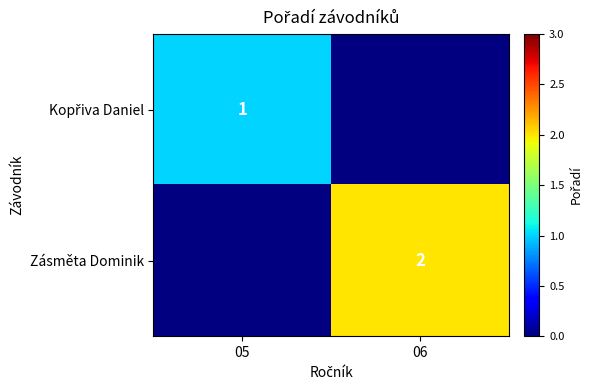

How many data points does each series have?

2